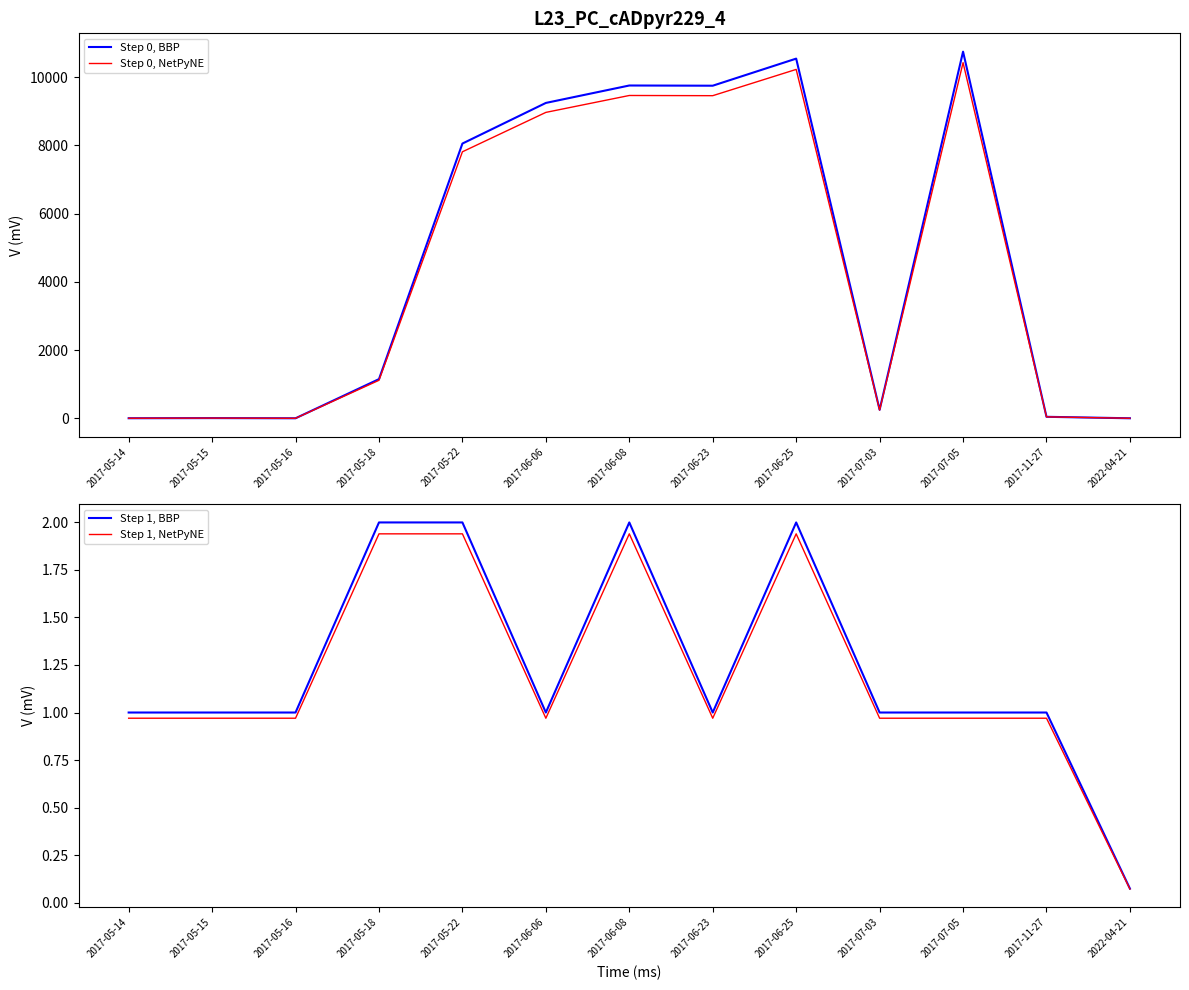

Reading left to right, extract all data points from this chart.

Step 0, BBP: 1.0	5.0	0.0	1148.0	8054.0	9245.0	9756.0	9750.0	10543.9	248.0	10748.0	43.0	0.0
Step 0, NetPyNE: 1.0	4.8	0.0	1113.6	7812.4	8967.6	9463.3	9457.5	10227.6	240.6	10425.6	41.7	0.0
Step 1, BBP: 1.0	1.0	1.0	2.0	2.0	1.0	2.0	1.0	2.0	1.0	1.0	1.0	0.1
Step 1, NetPyNE: 1.0	1.0	1.0	1.9	1.9	1.0	1.9	1.0	1.9	1.0	1.0	1.0	0.1